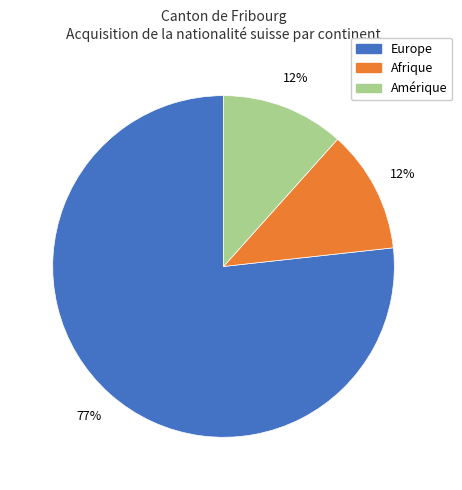

How many slices are in this pie chart?

3